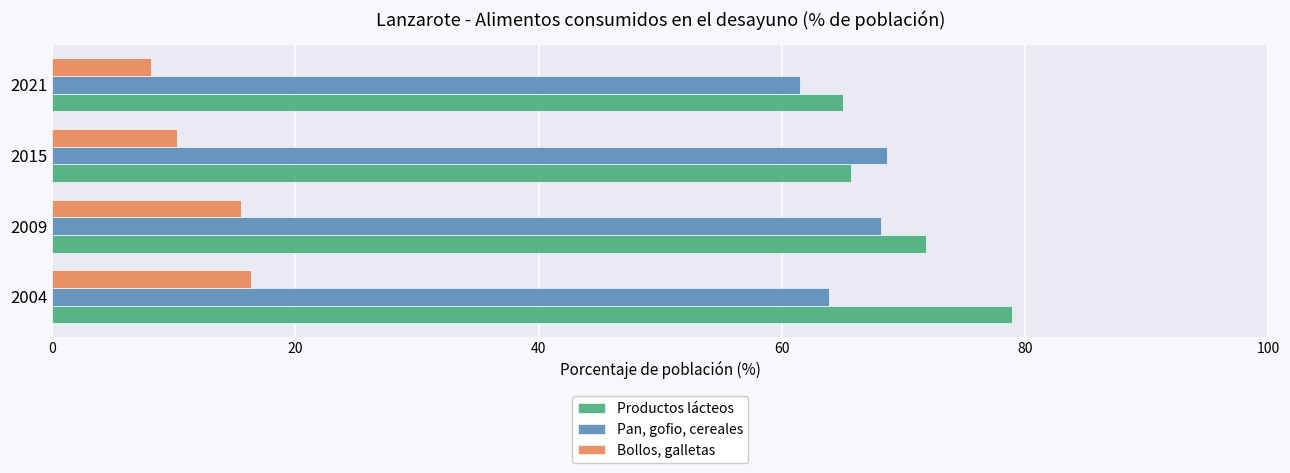

At how many categories does at least one series exceed 64?

4